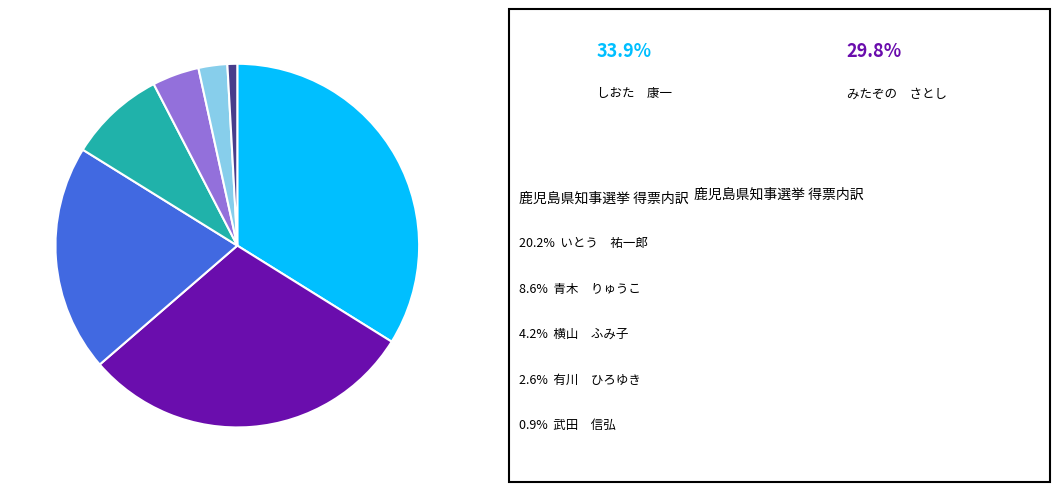

Does any single category account for the majority?

No